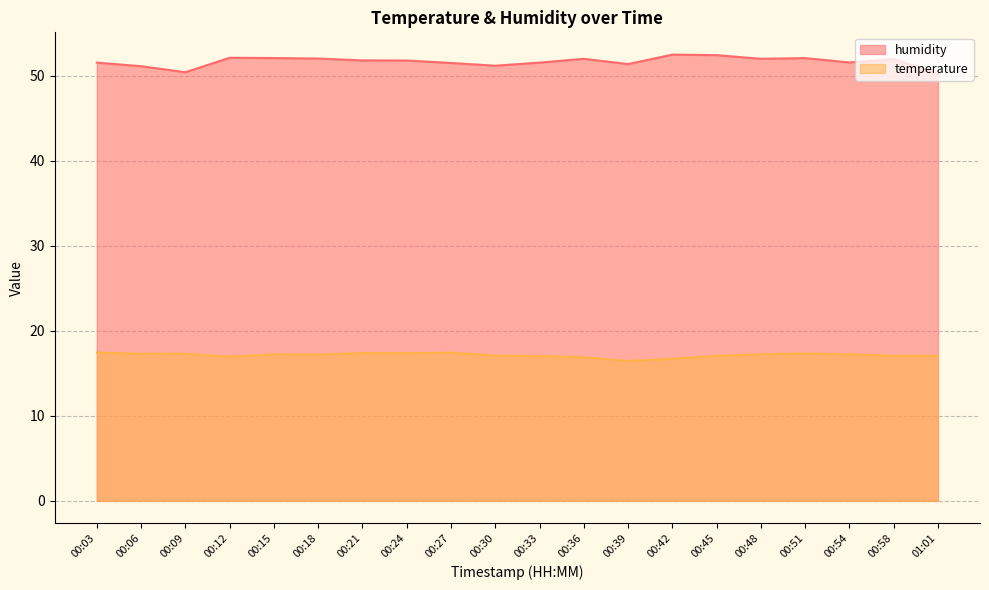

How many series are shown in this chart?

2